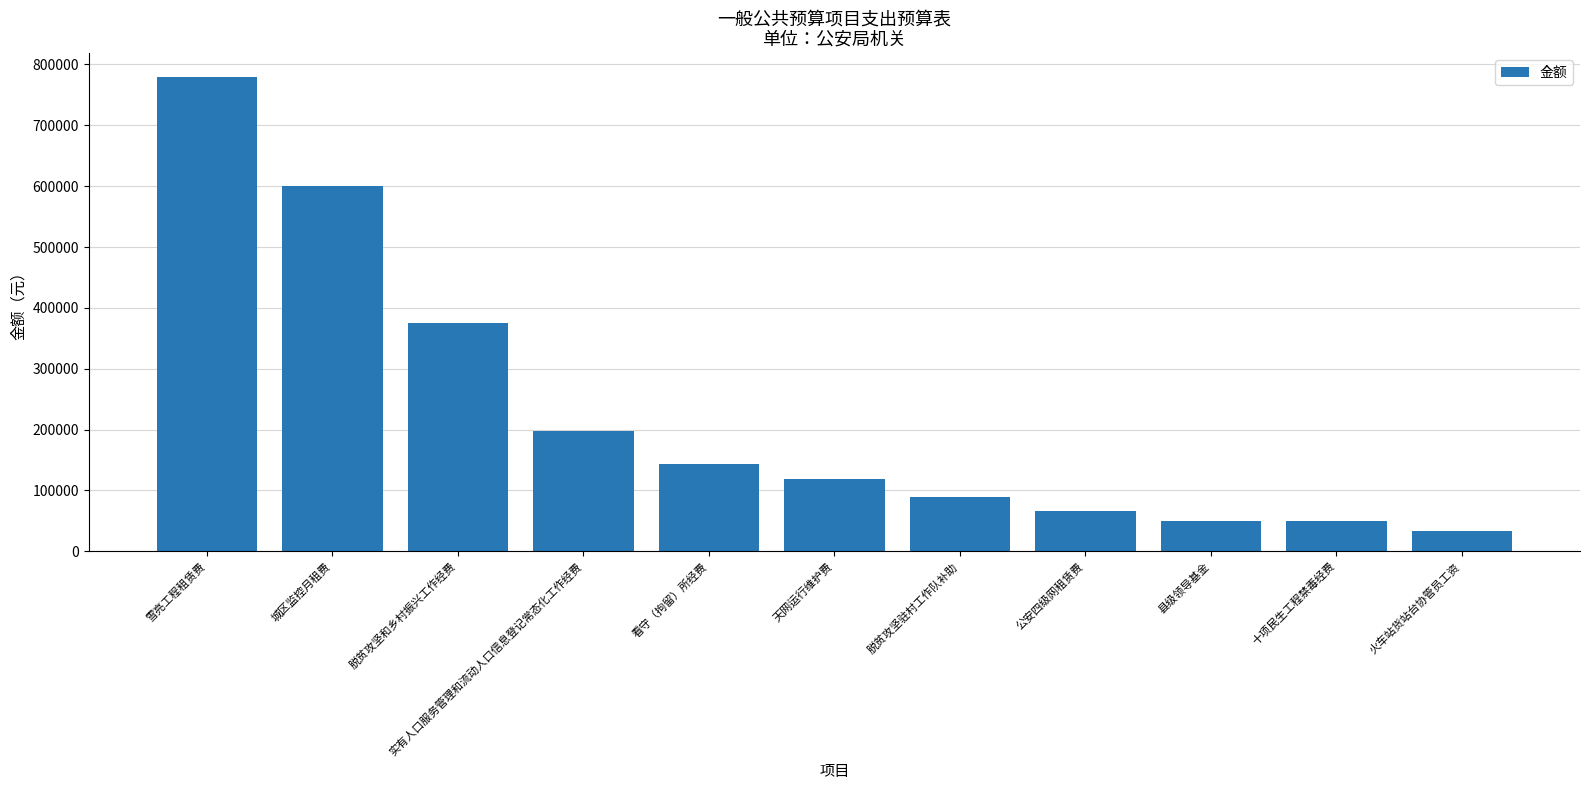

What is the maximum value shown in the chart?

779636